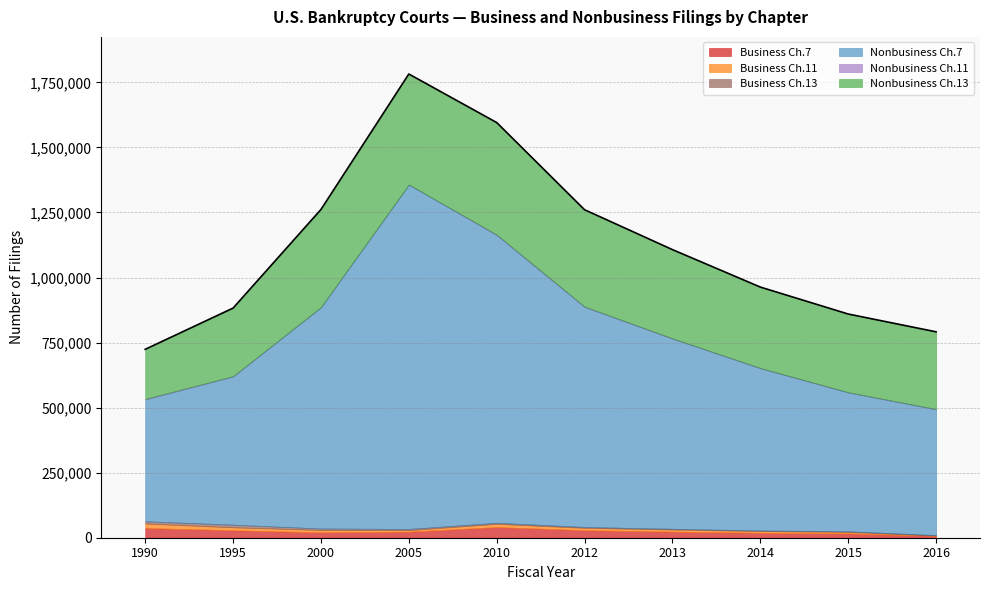

At which label does Business Ch.11 reach its minimum?

2016